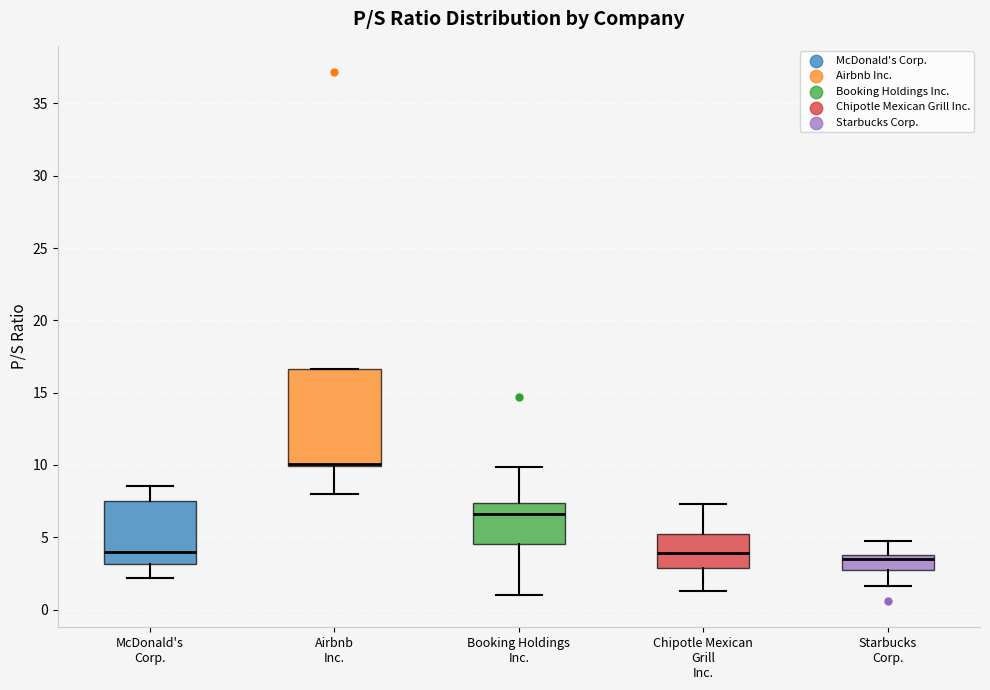

Reading left to right, read every box against the y-axis: the position of its median line, the range the box covers, and the ends of its whiskers. The values are not printed on the chart, so give them approximately, as read against the axis.

McDonald's Corp.: median 4.0, box 3.0 to 7.5, whiskers 2.0 to 8.5
Airbnb Inc.: median 10.0 (drawn on the box's lower edge), box 10.0 to 16.5, whiskers 8.0 to 16.5
Booking Holdings Inc.: median 6.5, box 4.5 to 7.5, whiskers 1.0 to 10.0
Chipotle Mexican Grill Inc.: median 4.0, box 3.0 to 5.0, whiskers 1.5 to 7.5
Starbucks Corp.: median 3.5, box 2.5 to 4.0, whiskers 1.5 to 4.5